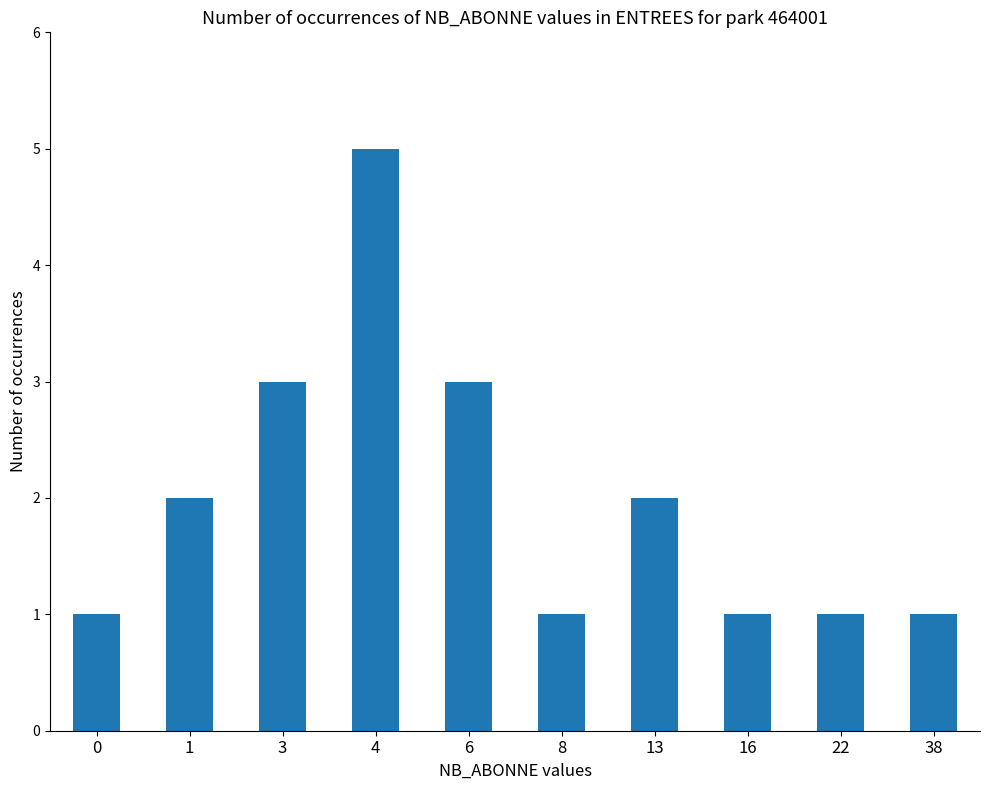

What is the value of the 9th bar from the left?

1